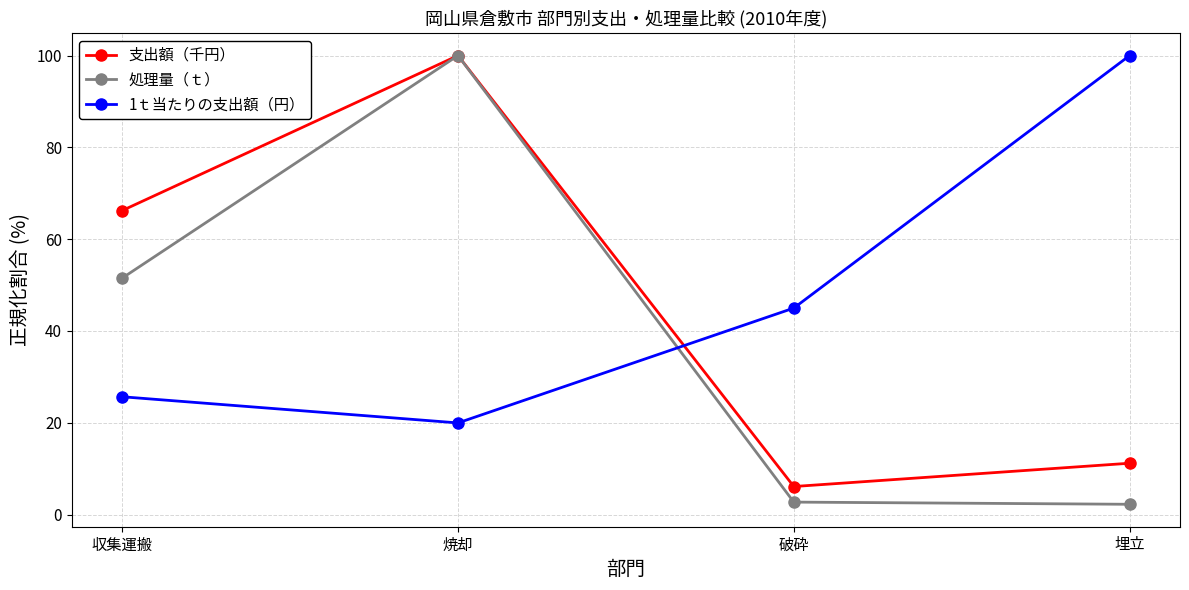

Between which two adjacent categories do 支出額（千円） and 1ｔ当たりの支出額（円） first intersect?

焼却 and 破砕